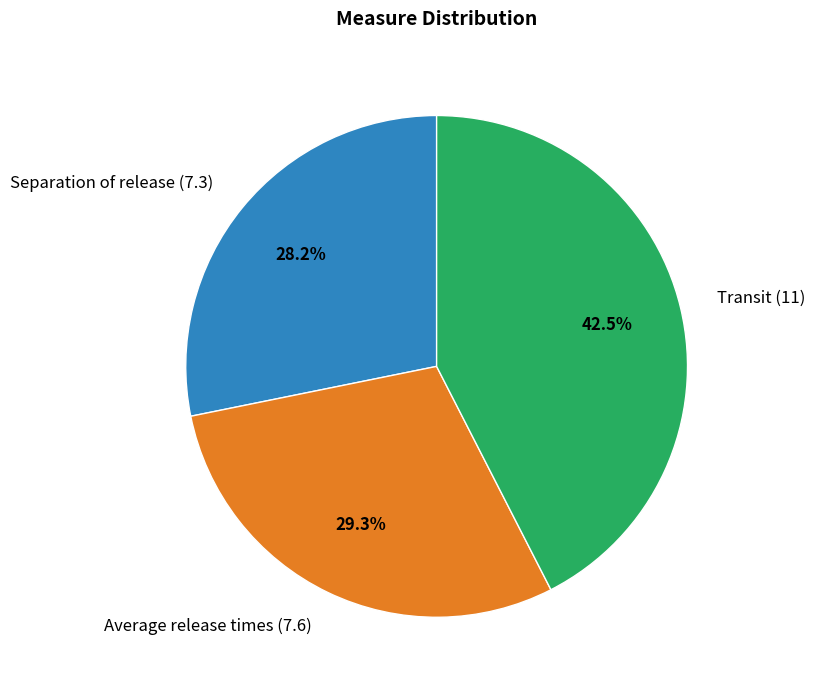

Which slice is the smallest?

Separation of release (7.3)